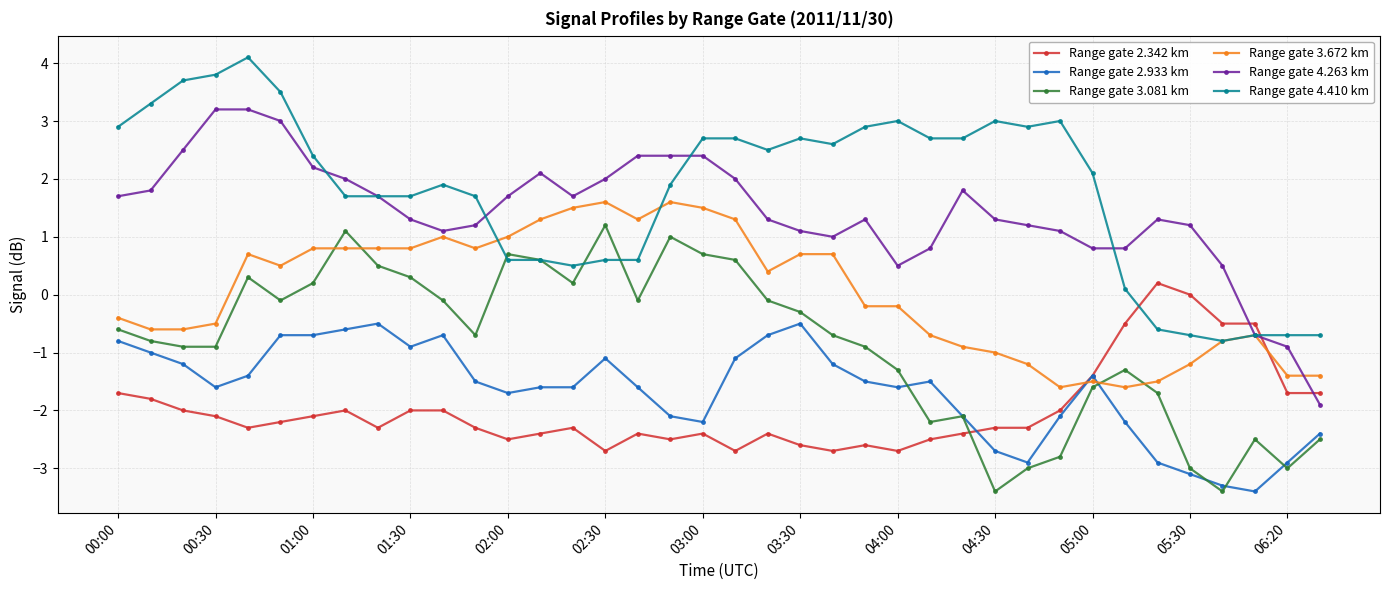

What is the value of the Range gate 4.263 km point at the 3rd from the left?

2.5